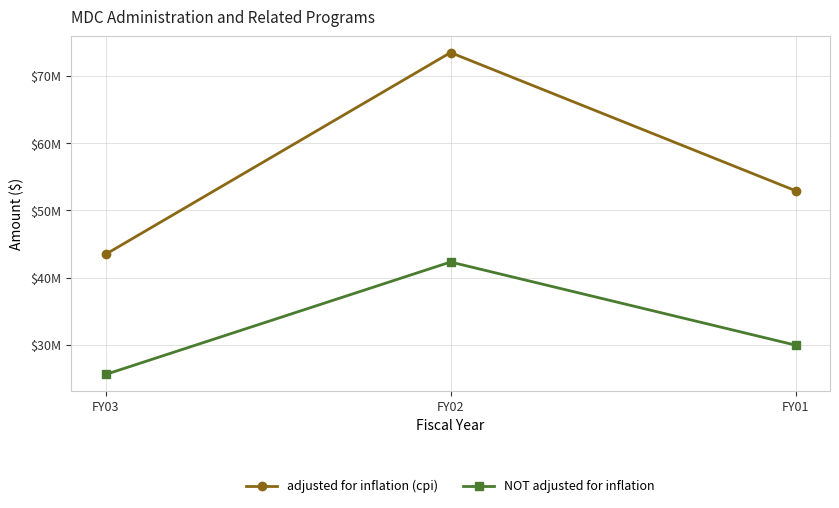

Reading left to right, what are all the values shown in this chart?

adjusted for inflation (cpi): FY03=43458114	FY02=73481482	FY01=52925327
NOT adjusted for inflation: FY03=25576427	FY02=42313923	FY01=29946491